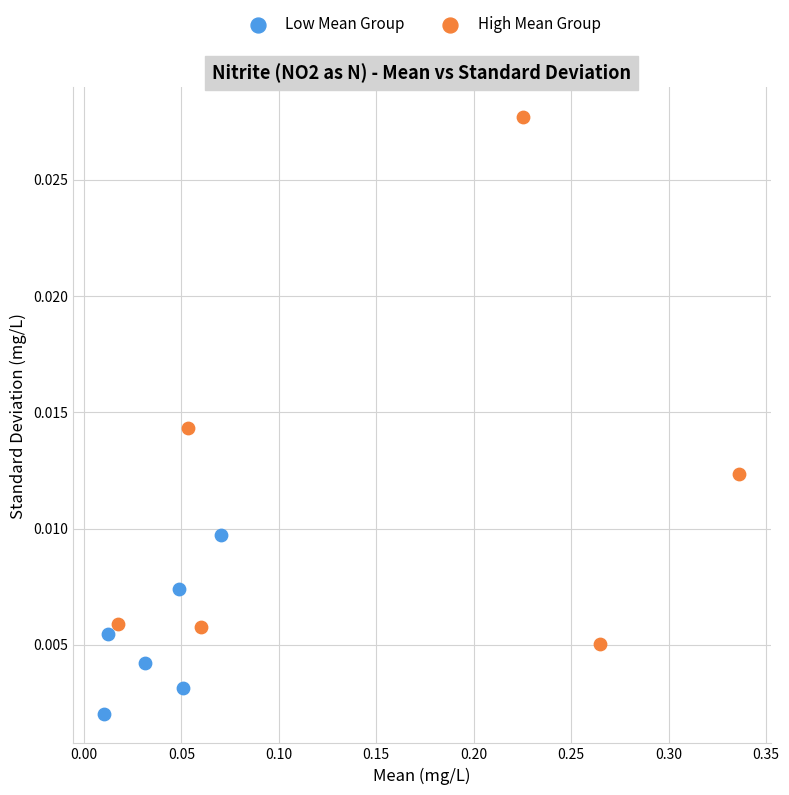

What are all the series names shown in the legend?

Low Mean Group, High Mean Group